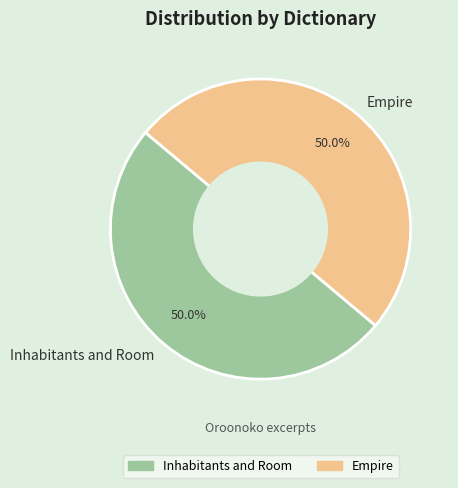

Is it true that Empire is 60% of the pie?

False